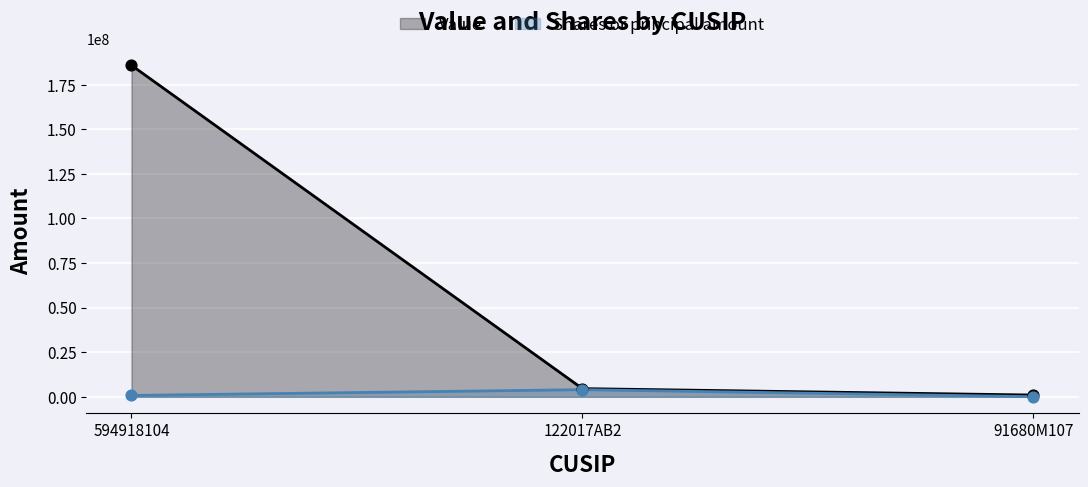

Is the value of Value at 91680M107 greater than the value of Shares or principal amount at 594918104?

Yes